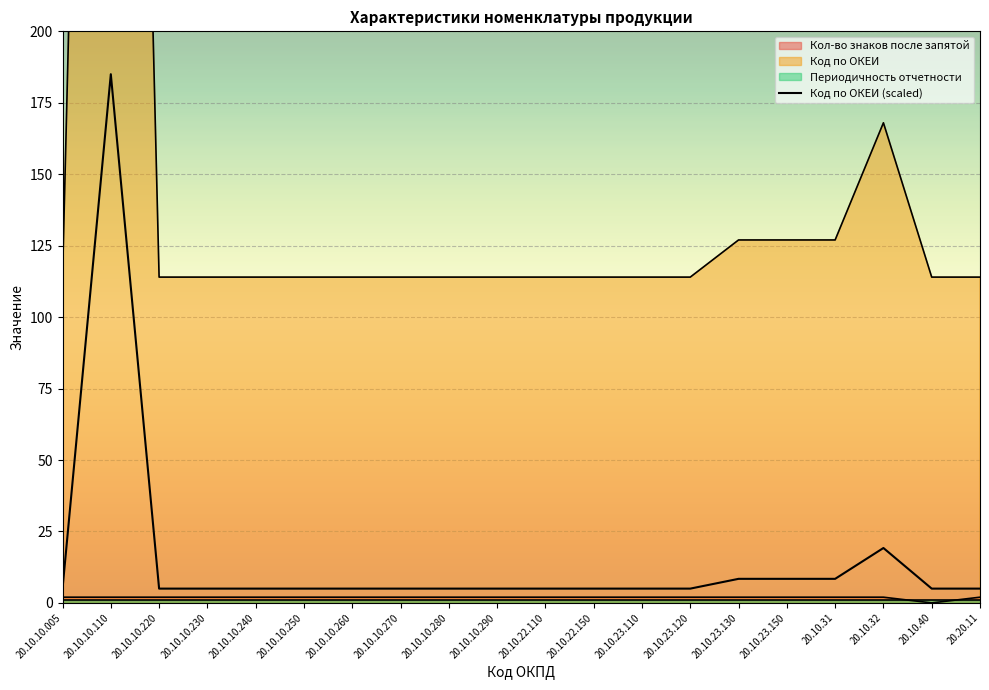

True or false: the data shows 7.8 at 20.10.22.150.

False